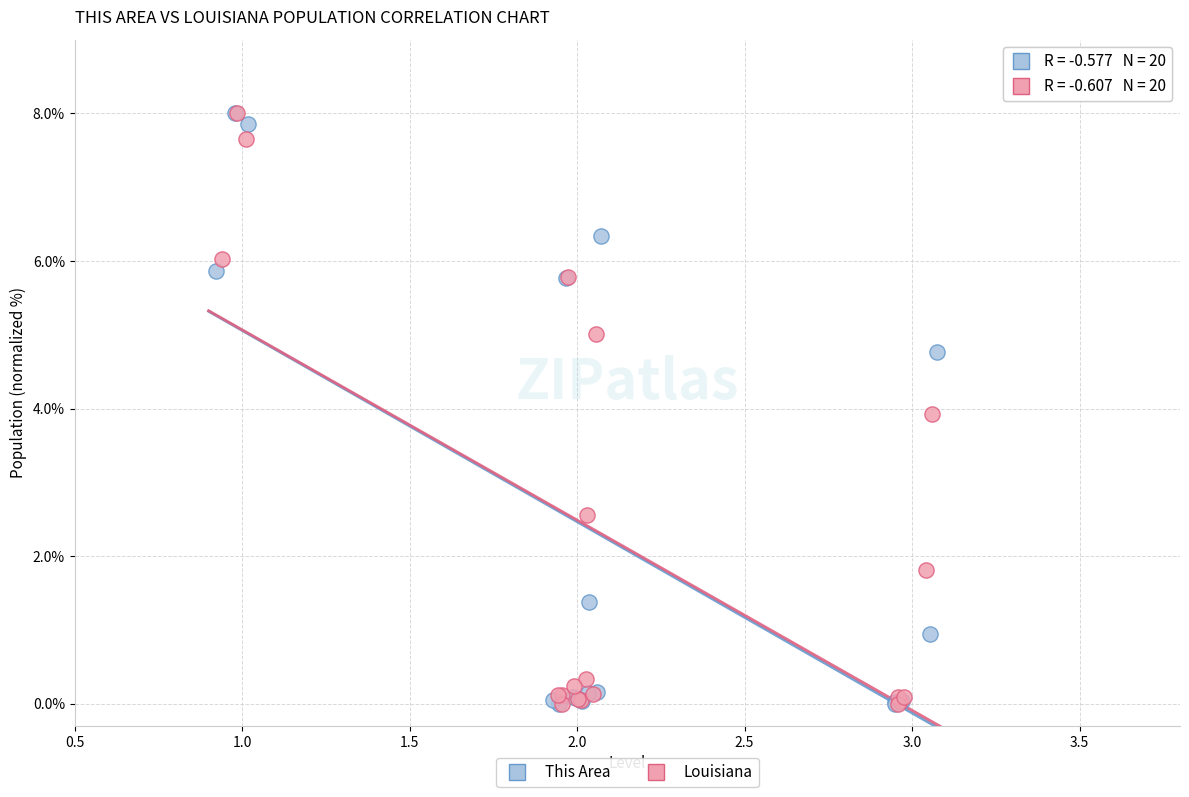

Which series has the widest spread of Y values?

This Area